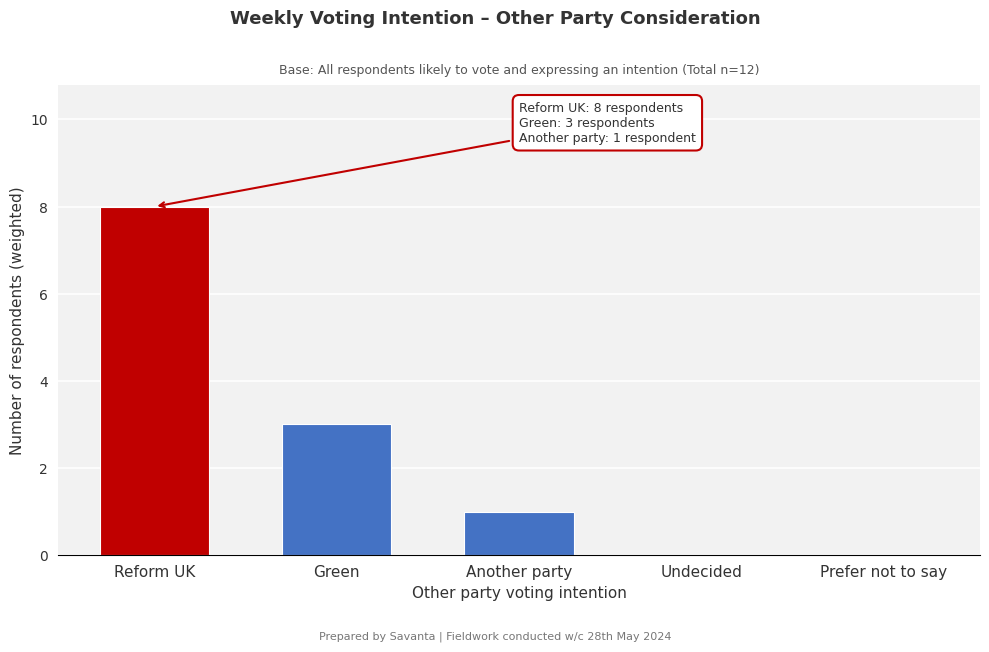

Reading left to right, extract all data points from this chart.

Reform UK=8	Green=3	Another party=1	Undecided=0	Prefer not to say=0